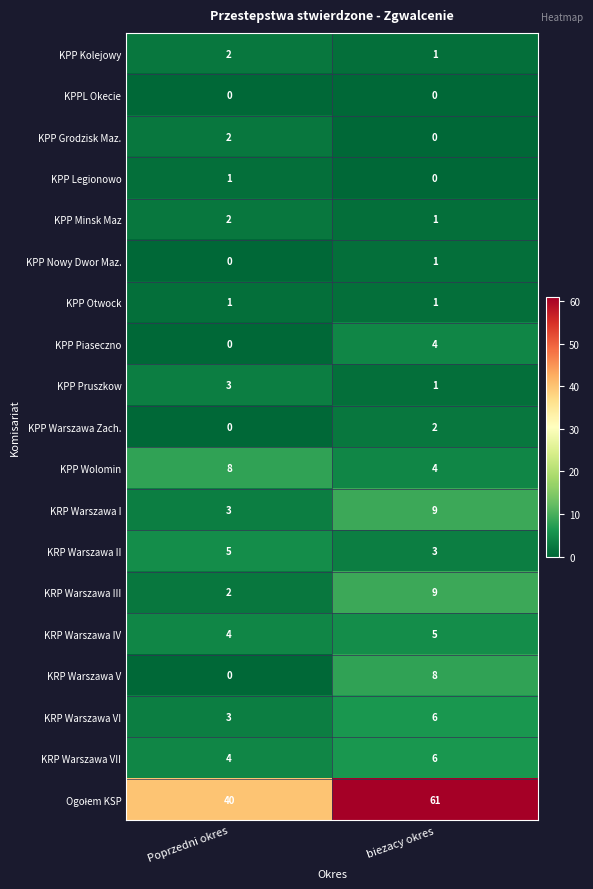

What is the difference between the highest and lowest values at biezacy okres?

61